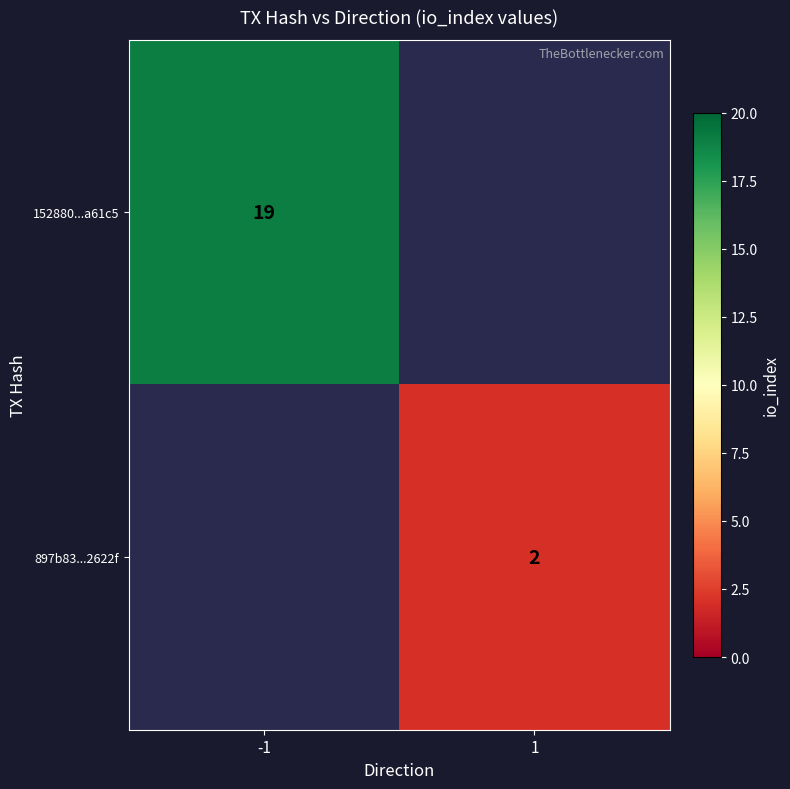

Is the value of 152880...a61c5 at -1 greater than the value of 897b83...2622f at 1?

Yes